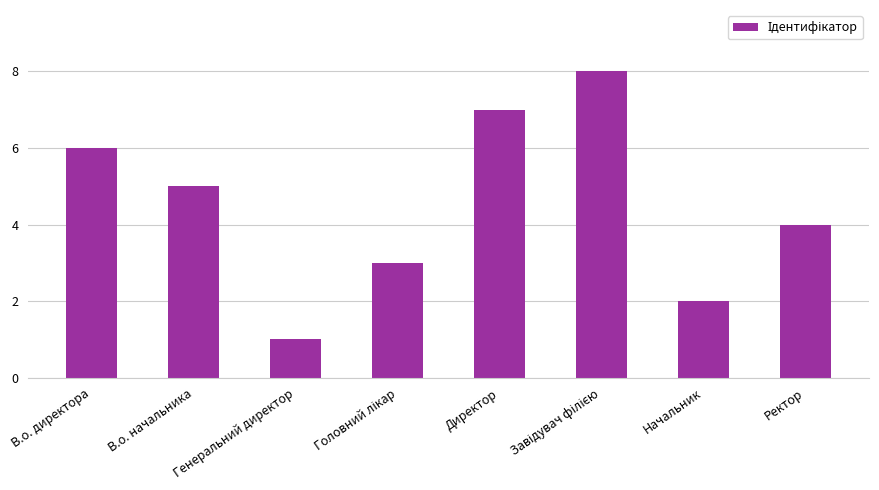

Count the values in the range 3 to 7.

5